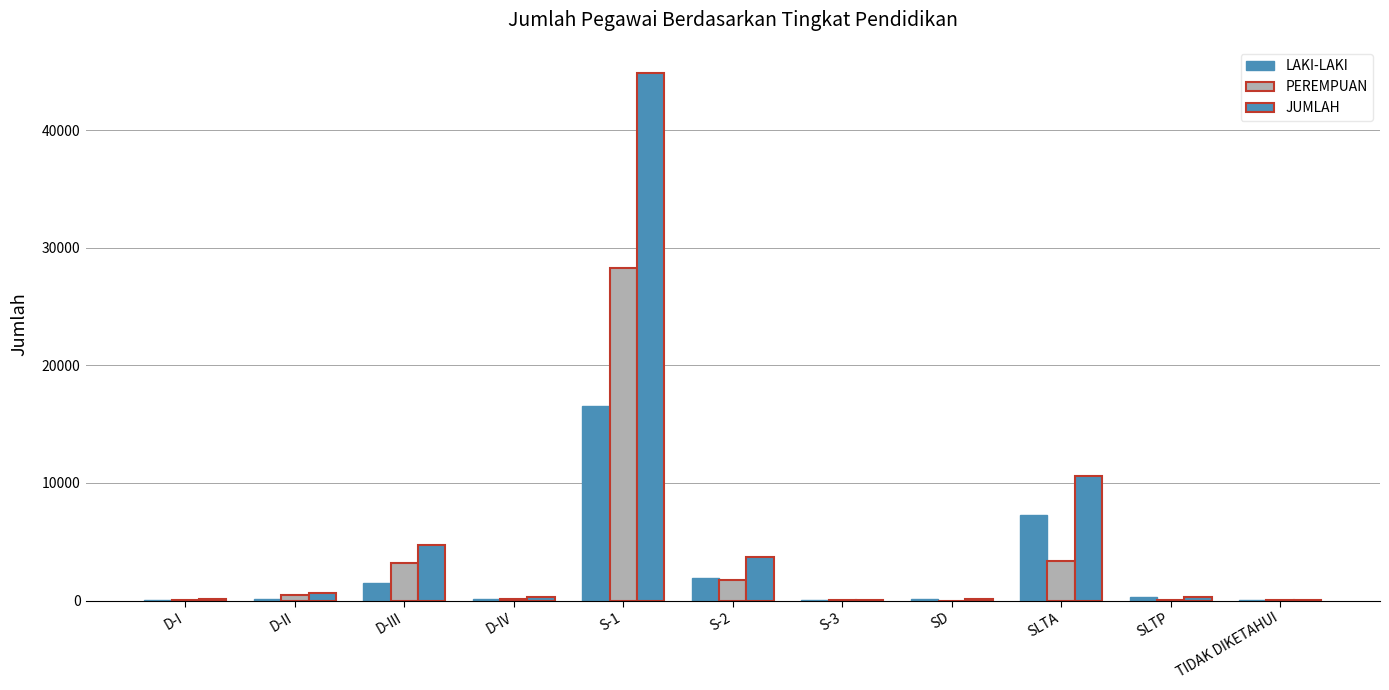

Rank the series by their maximum value, from lowest to highest.

LAKI-LAKI, PEREMPUAN, JUMLAH